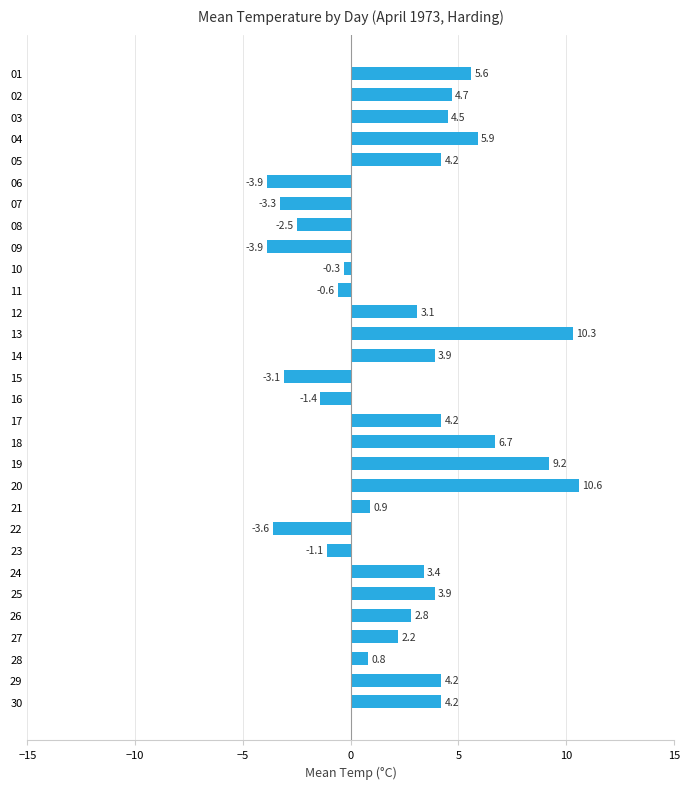

What is the change in value from 07 to 30?

+7.5